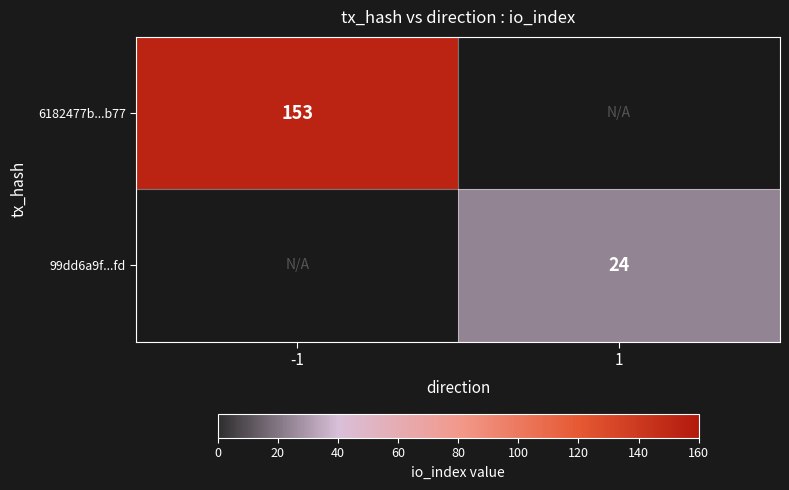

The 99dd6a9f...fd series shows 16 at 1. True or false?

False